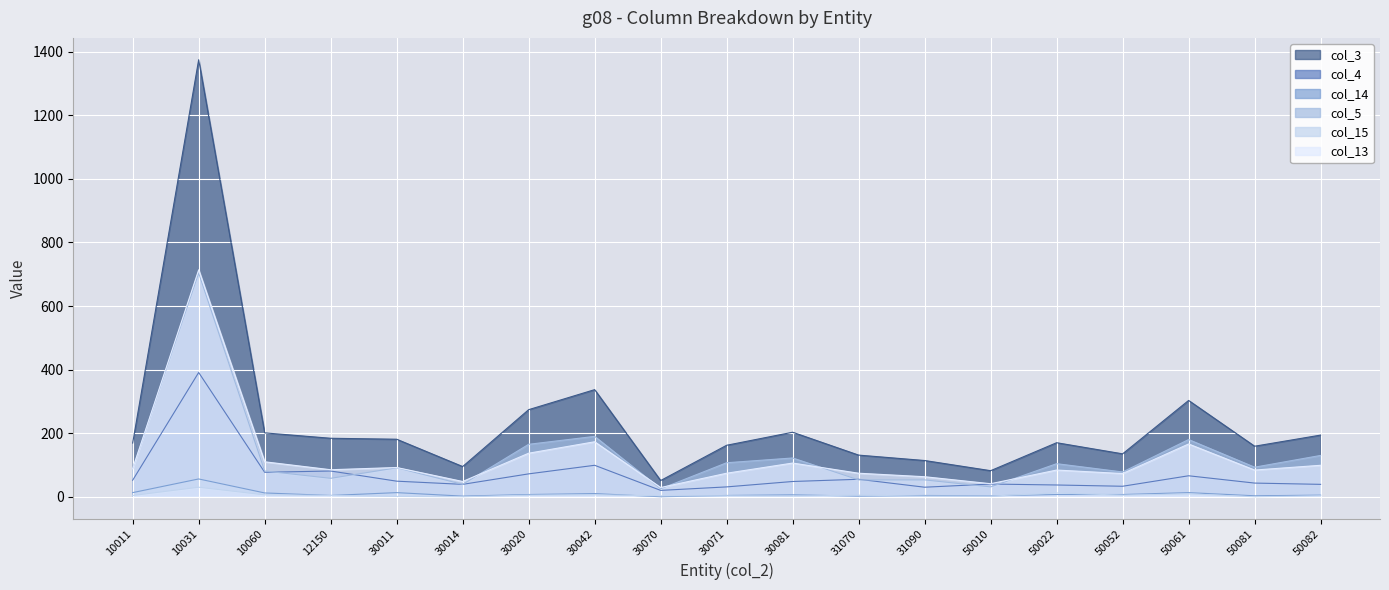

At which label does col_4 first exceed 48?

10011